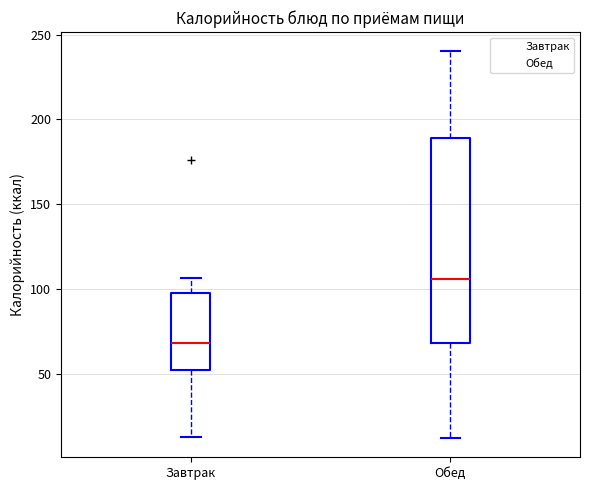

Where is the lower edge of the box for Завтрак on the y-axis? The values are not printed on the chart, so give them approximately, as read against the axis.

50